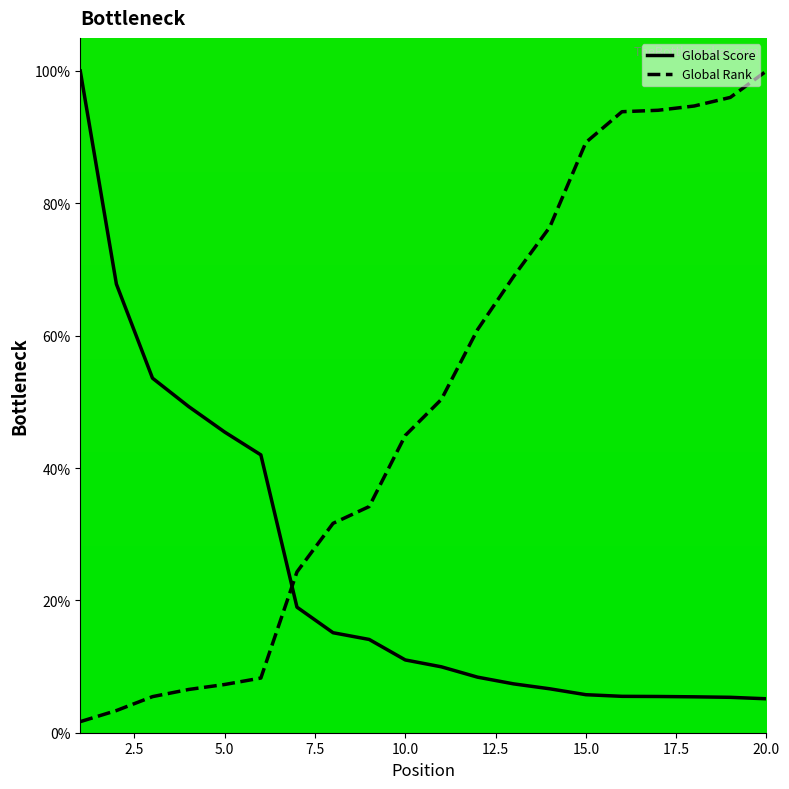

The Global Score (line) series shows 3.8 at 10. True or false?

False